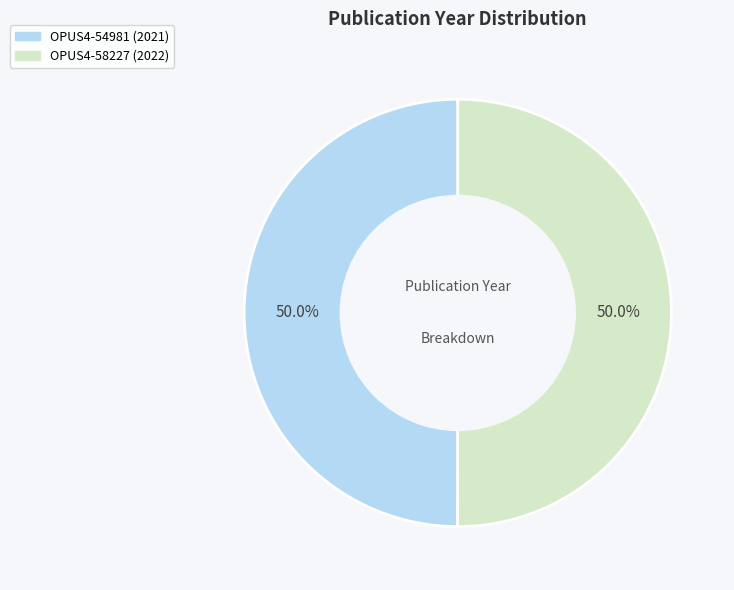

How many segments does this pie chart have?

2